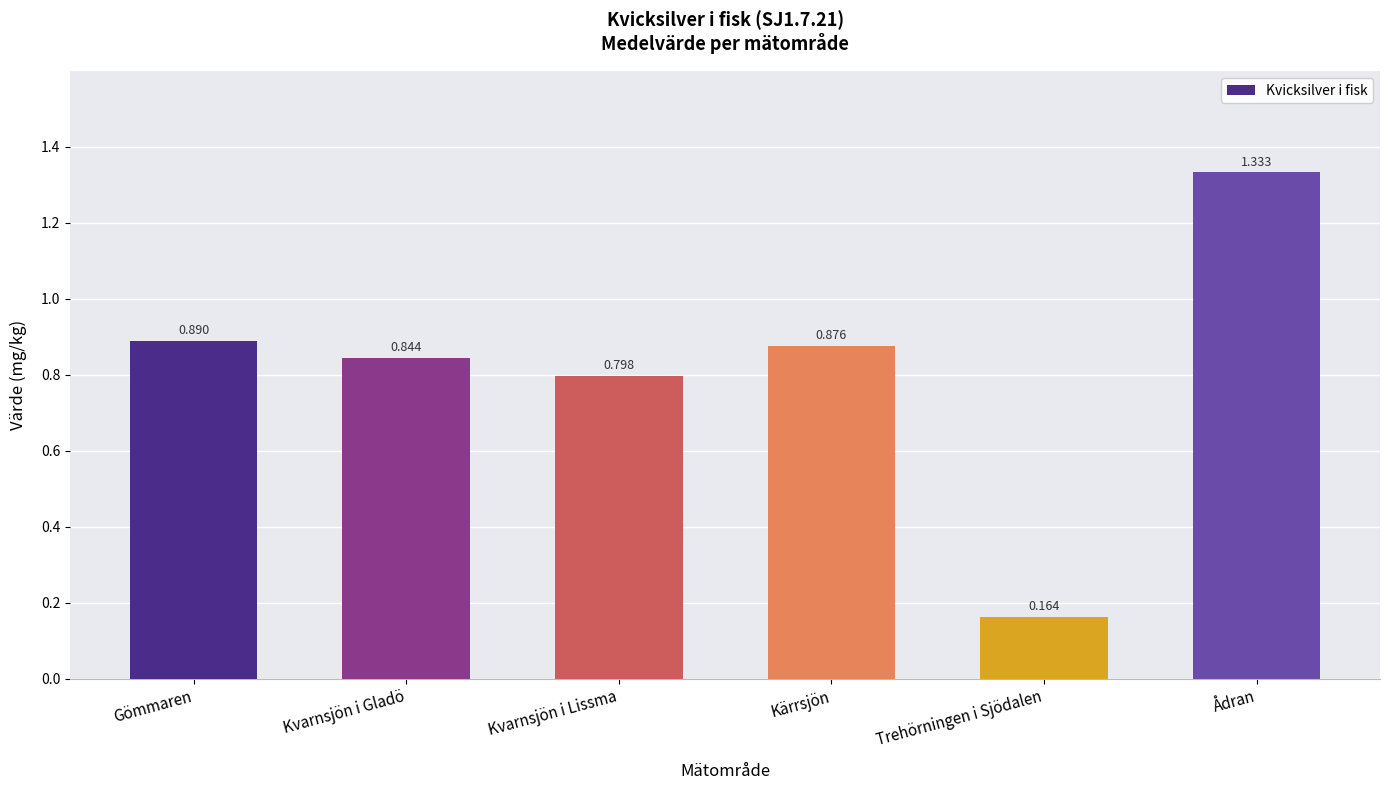

How many distinct data groups are displayed?

1